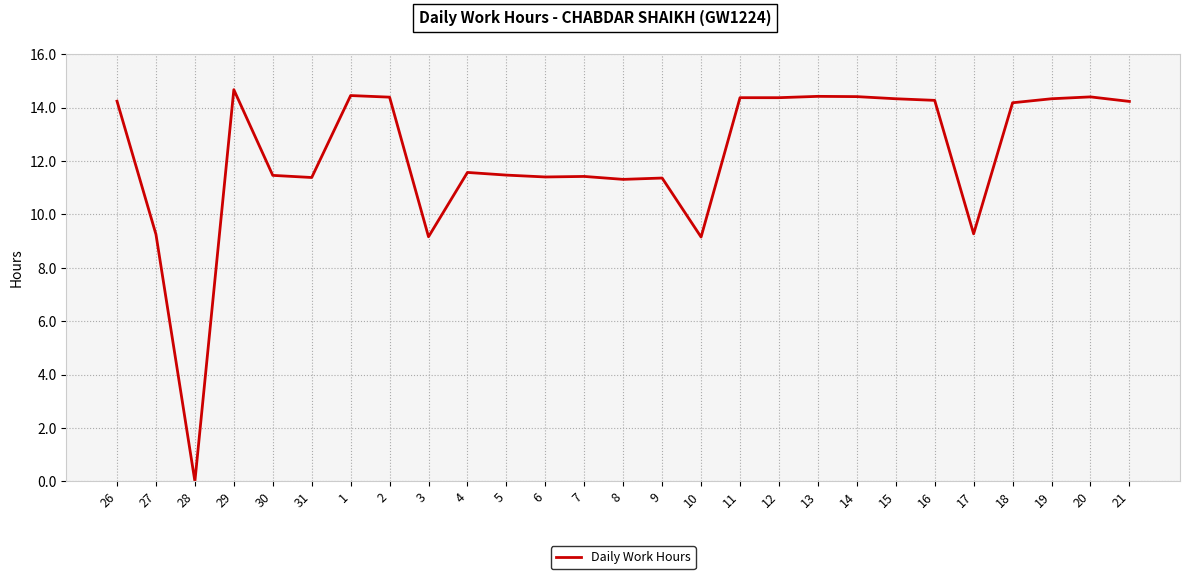

At which category does the chart reach its minimum across all series?

28